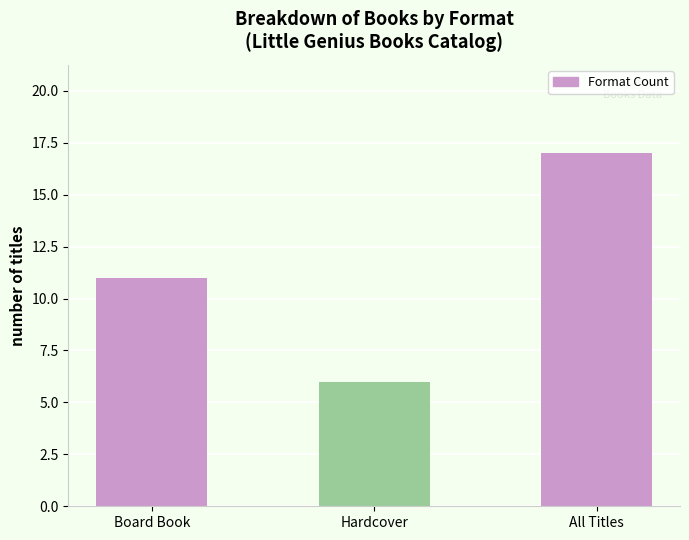

Rank the categories by value from highest to lowest.

All Titles, Board Book, Hardcover